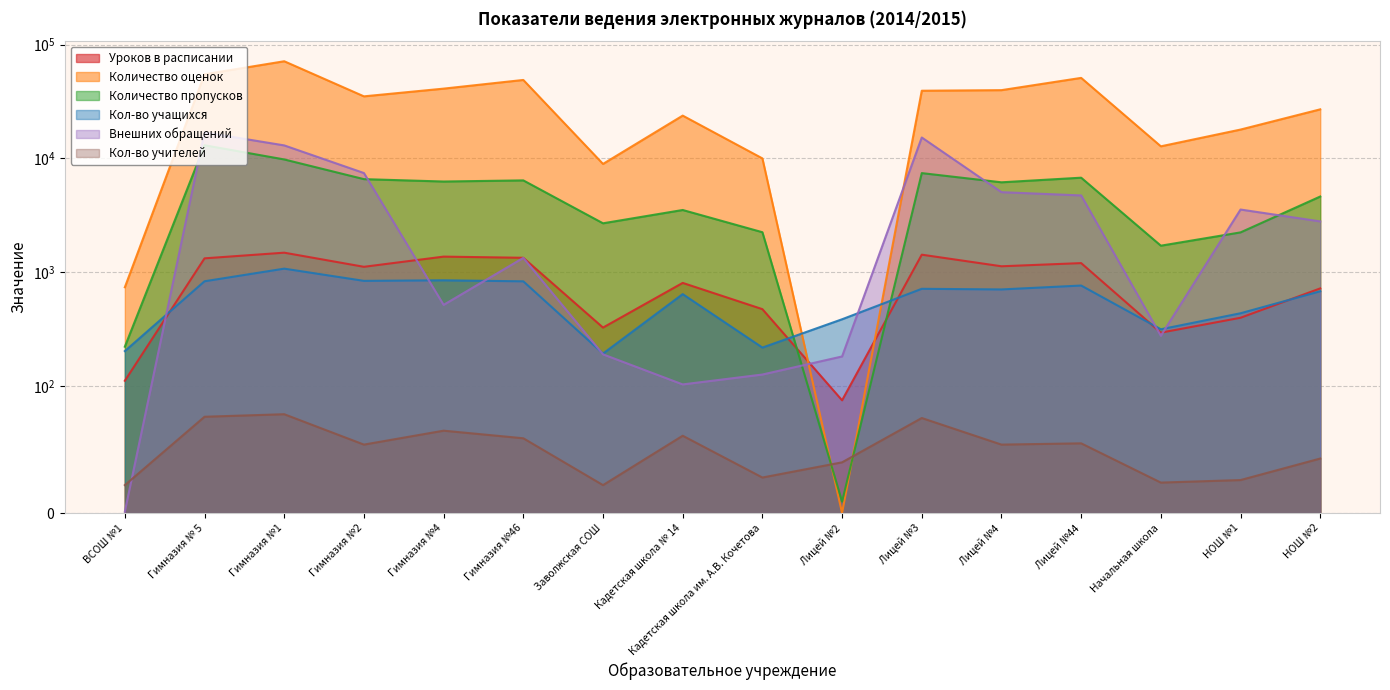

What is the maximum value for Кол-во учащихся?

1079